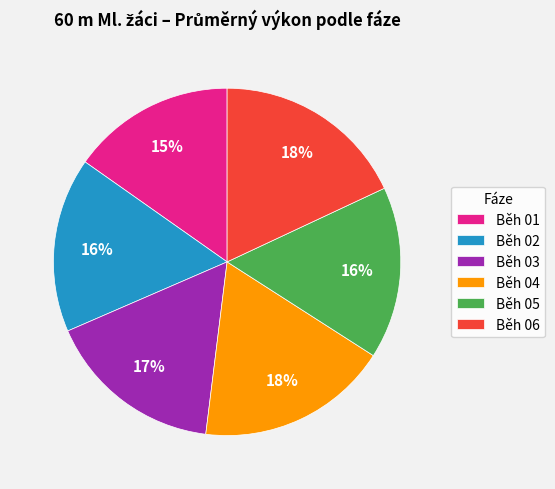

To the nearest percent, what portion does Běh 01 represent?

15%